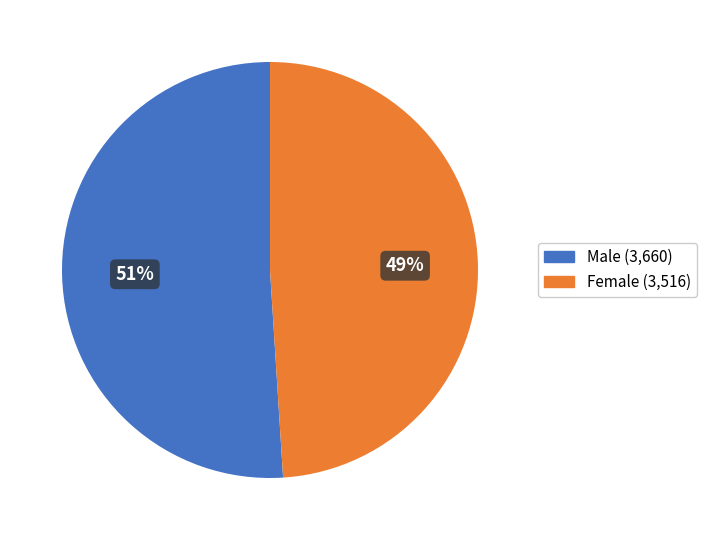

Is the sum of Male and Female greater than half?

Yes